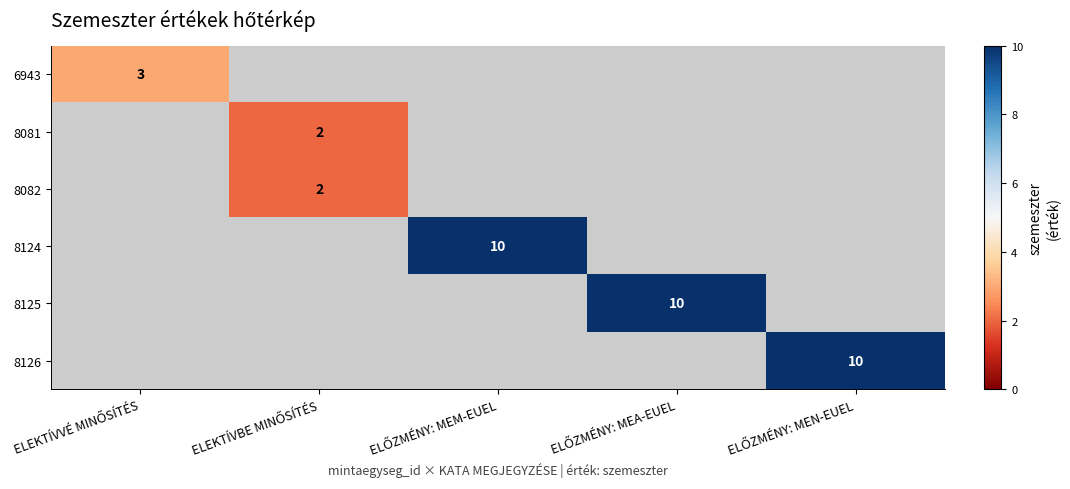

Is it true that 8081 equals 2.0 at ELEKTÍVBE MINŐSÍTÉS?

True